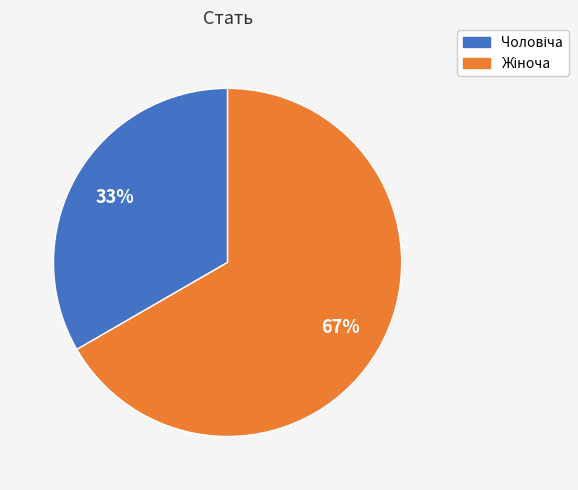

Does any single category account for the majority?

Yes